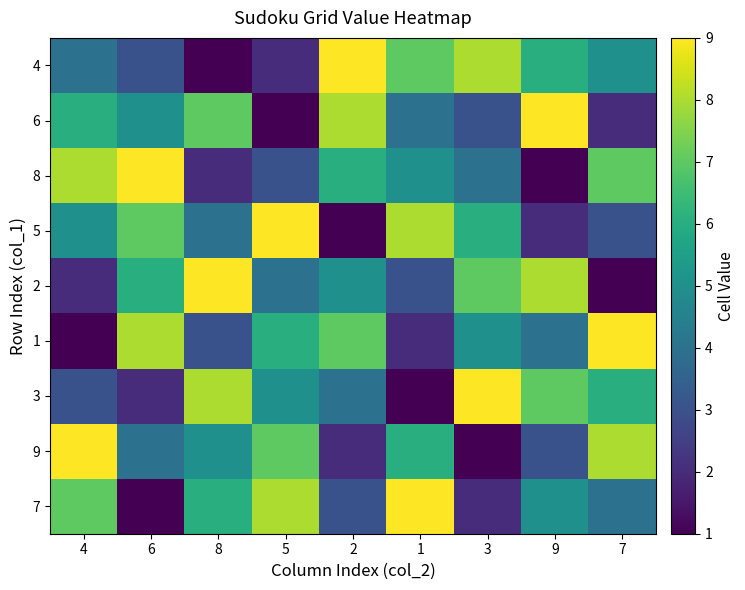

At 8, list the series in order from smallest to largest.

4, 8, 1, 5, 9, 7, 6, 3, 2